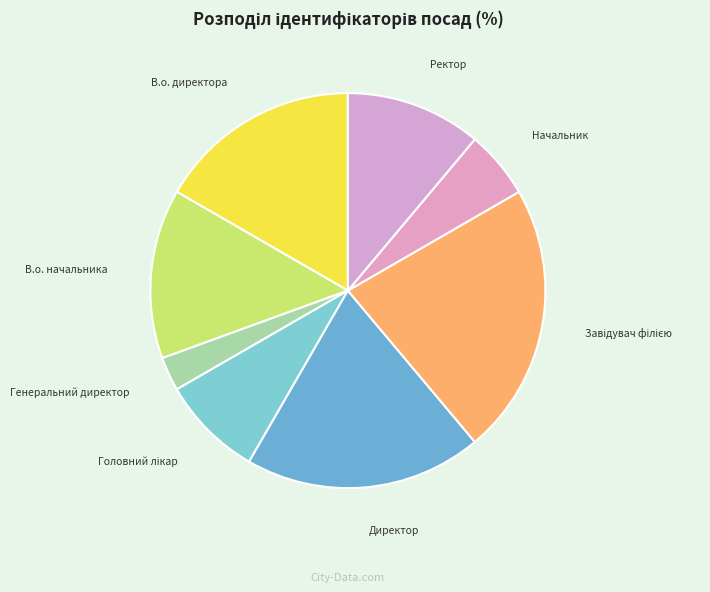

How many segments does this pie chart have?

8